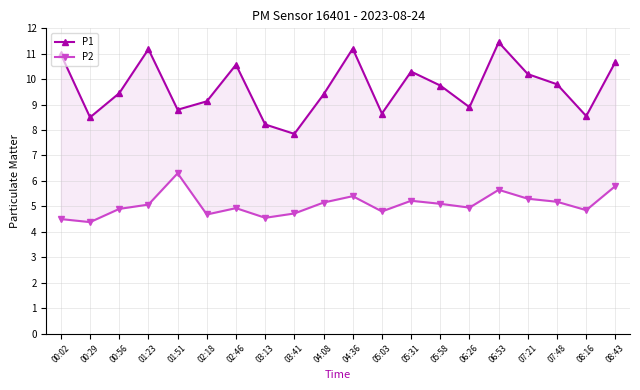

Count the number of data series in this chart.

2